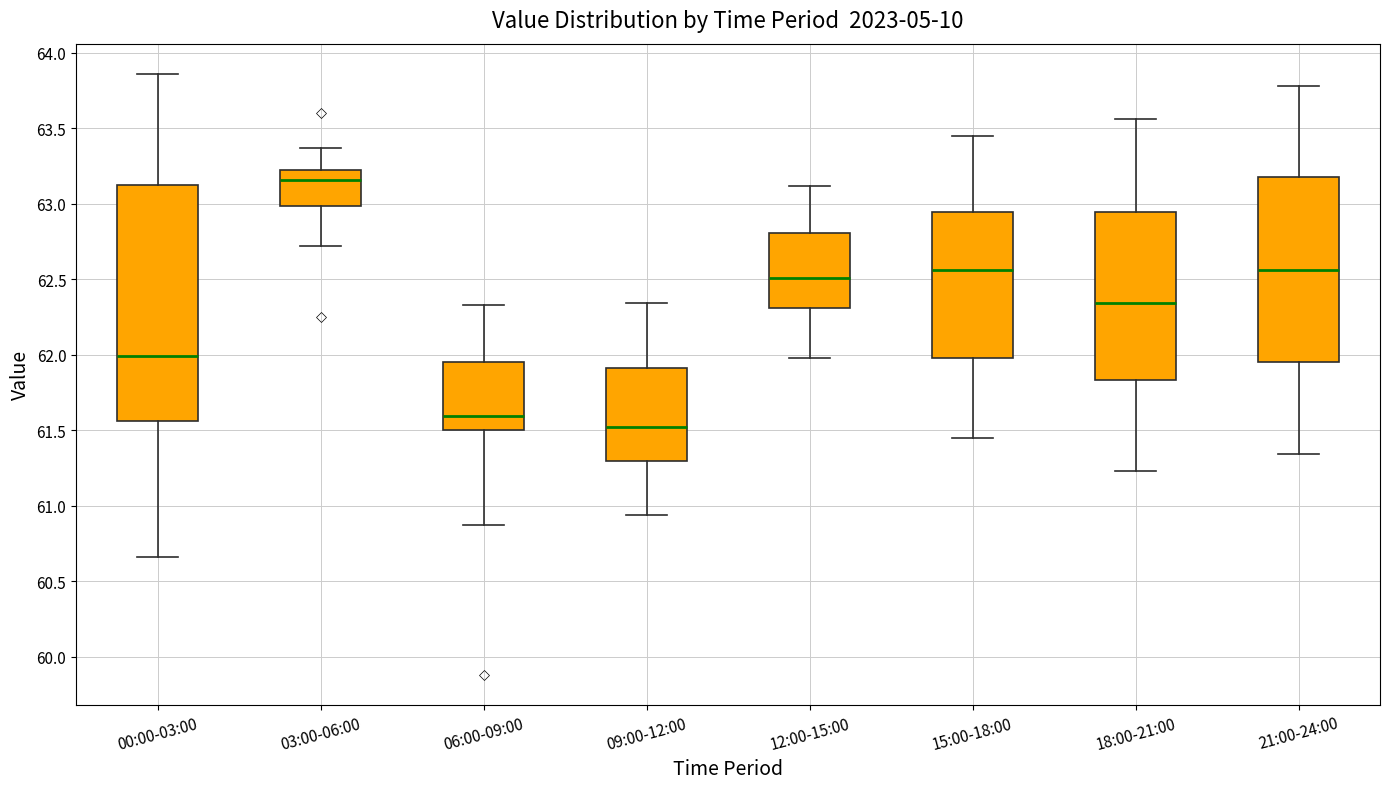

Reading left to right, transcribe this box plot: for each box, give where its median line is, the range the box spans, and where its two whiskers end, as read against the y-axis. The values are not printed on the chart, so give them approximately, as read against the axis.

00:00-03:00: median 62.00, box 61.55 to 63.15, whiskers 60.65 to 63.85
03:00-06:00: median 63.15, box 63.00 to 63.20, whiskers 62.70 to 63.35
06:00-09:00: median 61.60, box 61.50 to 61.95, whiskers 60.85 to 62.35
09:00-12:00: median 61.50, box 61.30 to 61.90, whiskers 60.95 to 62.35
12:00-15:00: median 62.50, box 62.30 to 62.80, whiskers 62.00 to 63.10
15:00-18:00: median 62.55, box 62.00 to 62.95, whiskers 61.45 to 63.45
18:00-21:00: median 62.35, box 61.85 to 62.95, whiskers 61.25 to 63.55
21:00-24:00: median 62.55, box 61.95 to 63.20, whiskers 61.35 to 63.80